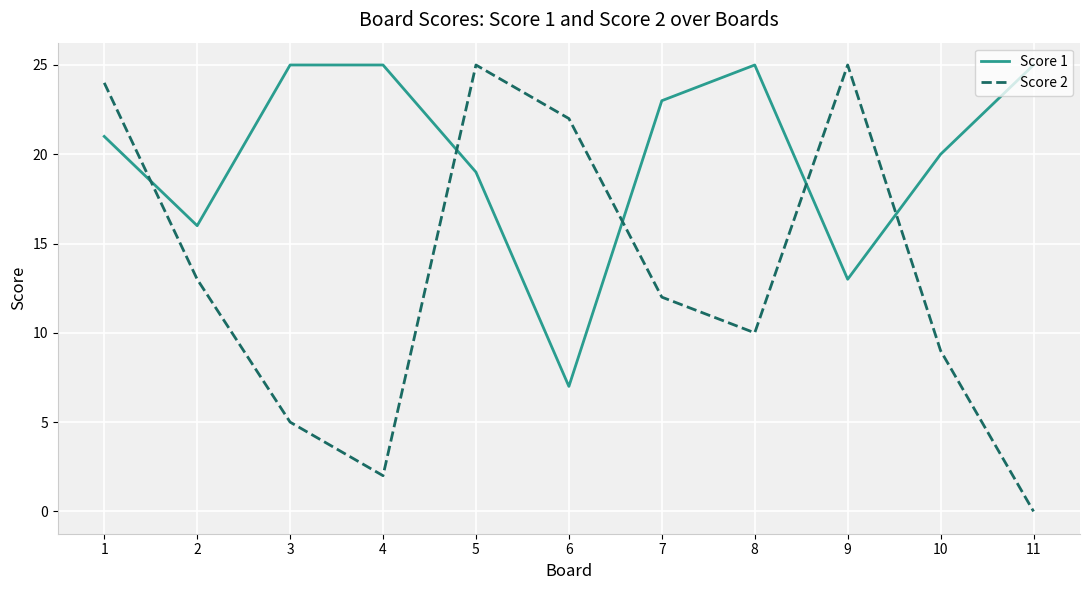

What is the difference between the Score 1 values at 11 and 5?

6